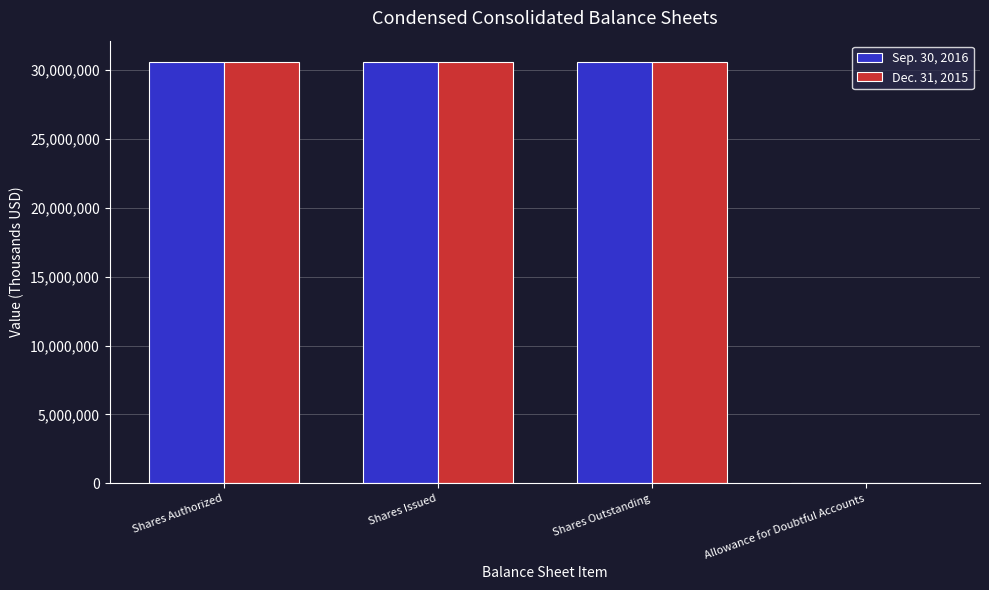

Is it true that Dec. 31, 2015 equals 50813661 at Shares Issued?

False